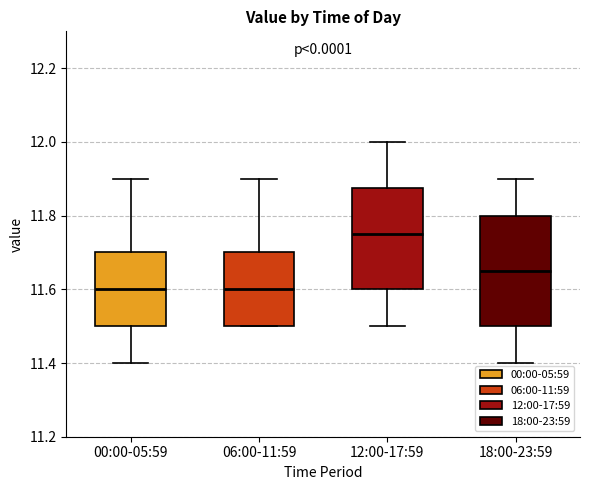

Where is the upper edge of the box for 06:00-11:59 on the y-axis? The values are not printed on the chart, so give them approximately, as read against the axis.

11.70